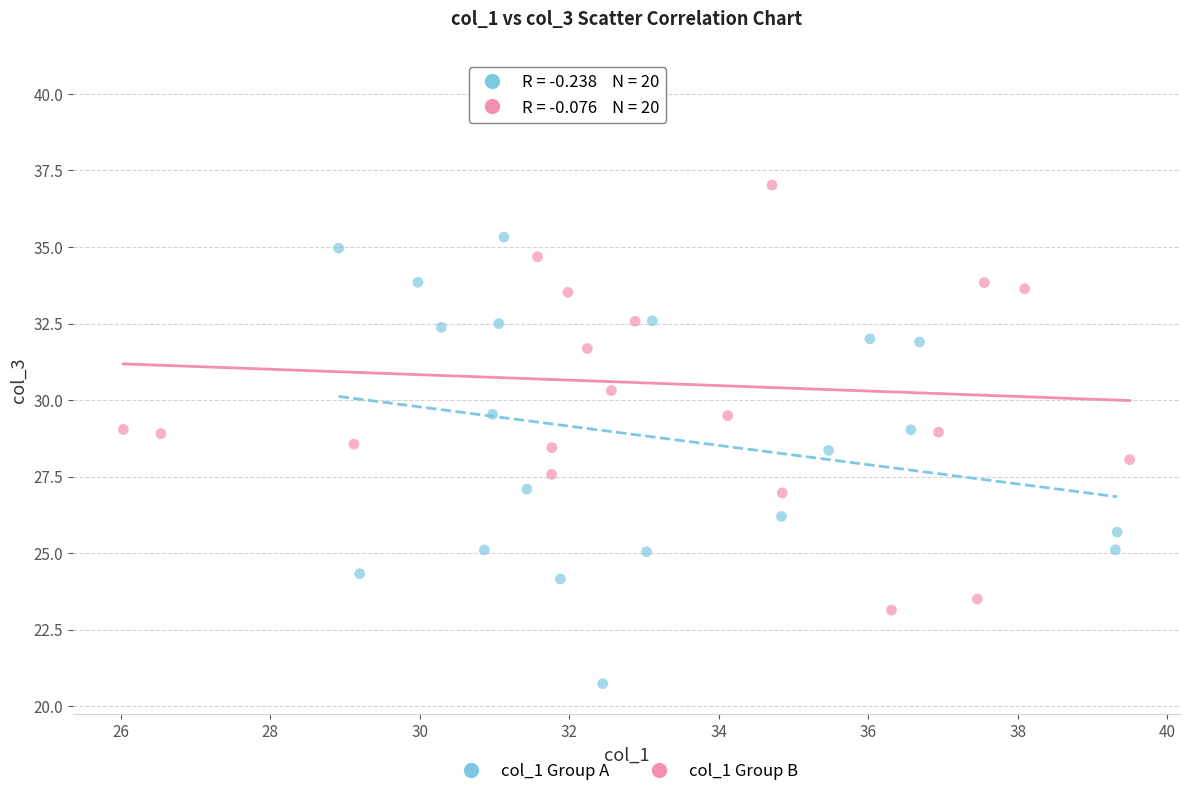

Which series reaches the minimum Y coordinate?

col_1 Group A